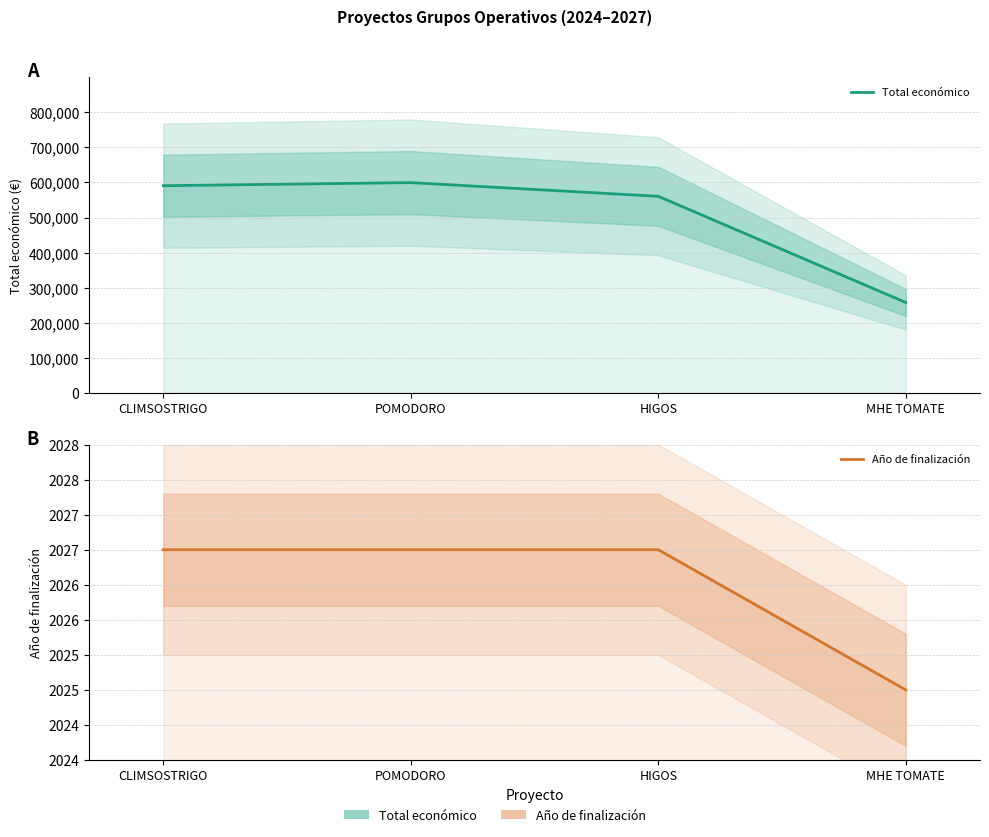

True or false: Total económico and Año de finalización cross at least once.

False